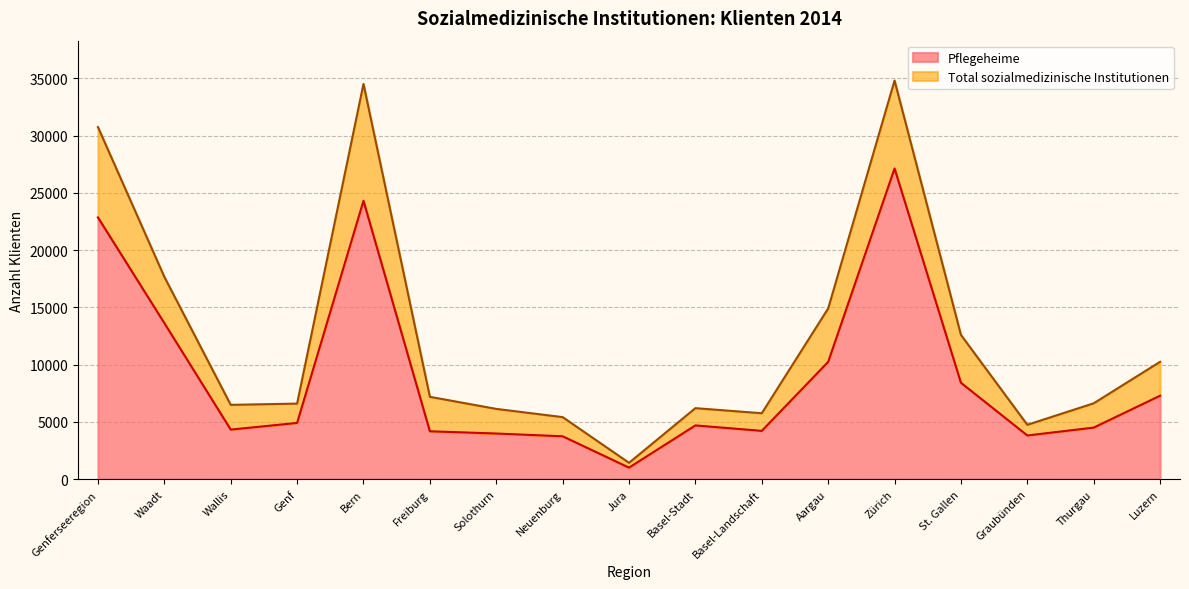

Is the value of Pflegeheime at Basel-Landschaft greater than the value of Total sozialmedizinische Institutionen at Aargau?

No